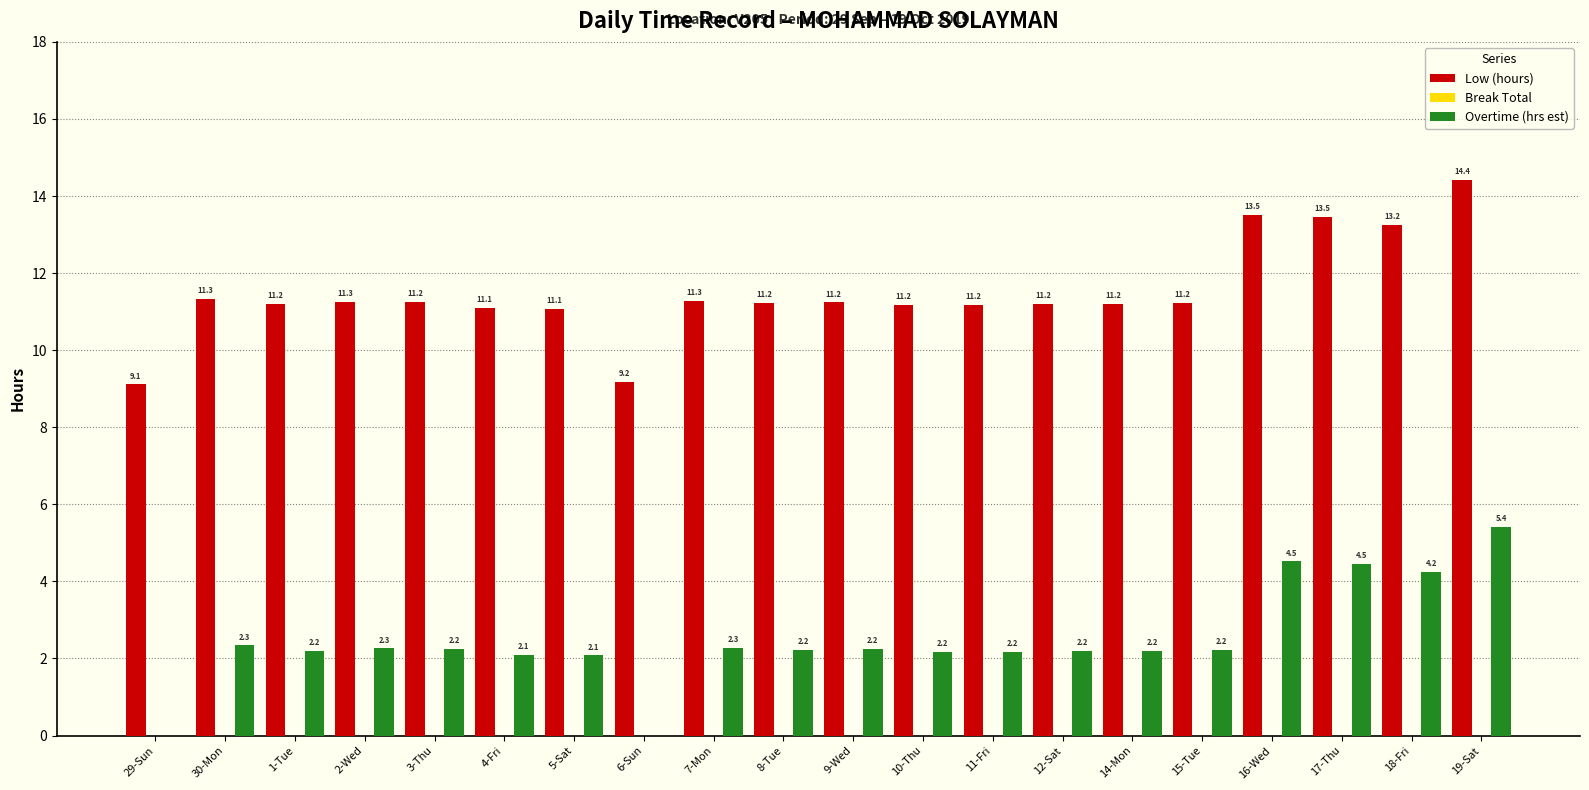

The Overtime (hrs est) series shows 1.3 at 11-Fri. True or false?

False